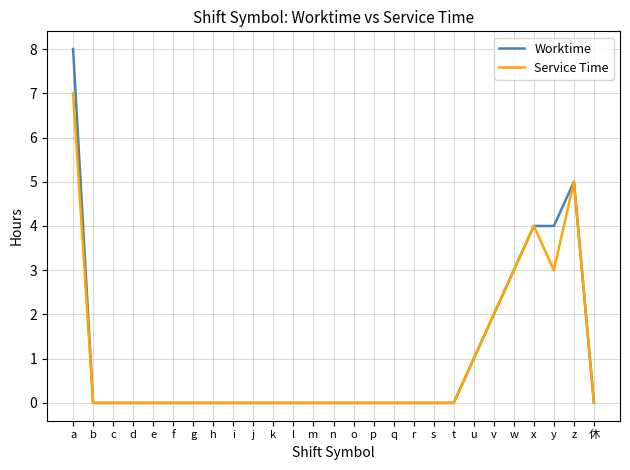

Reading left to right, what are all the values shown in this chart?

Worktime: 8	0	0	0	0	0	0	0	0	0	0	0	0	0	0	0	0	0	0	0	1	2	3	4	4	5	0
Service Time: 7	0	0	0	0	0	0	0	0	0	0	0	0	0	0	0	0	0	0	0	1	2	3	4	3	5	0